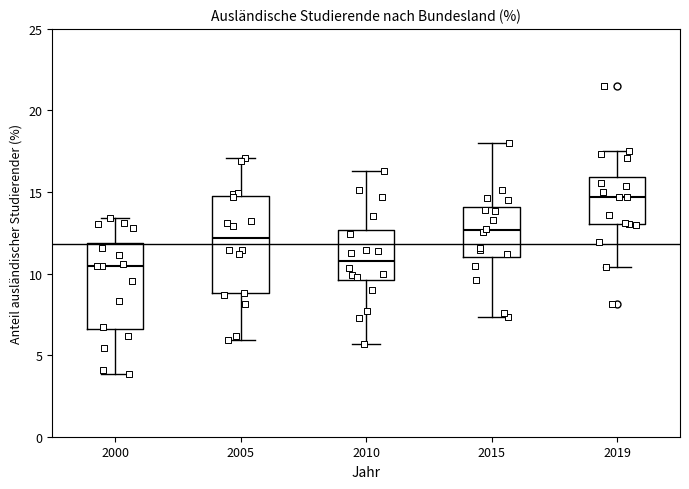

Reading left to right, read every box against the y-axis: the position of its median line, the range the box covers, and the ends of its whiskers. The values are not printed on the chart, so give them approximately, as read against the axis.

2000: median 10.5, box 6.5 to 12.0, whiskers 4.0 to 13.5
2005: median 12.0, box 9.0 to 14.5, whiskers 6.0 to 17.0
2010: median 11.0, box 9.5 to 12.5, whiskers 5.5 to 16.5
2015: median 12.5, box 11.0 to 14.0, whiskers 7.5 to 18.0
2019: median 14.5, box 13.0 to 16.0, whiskers 10.5 to 17.5